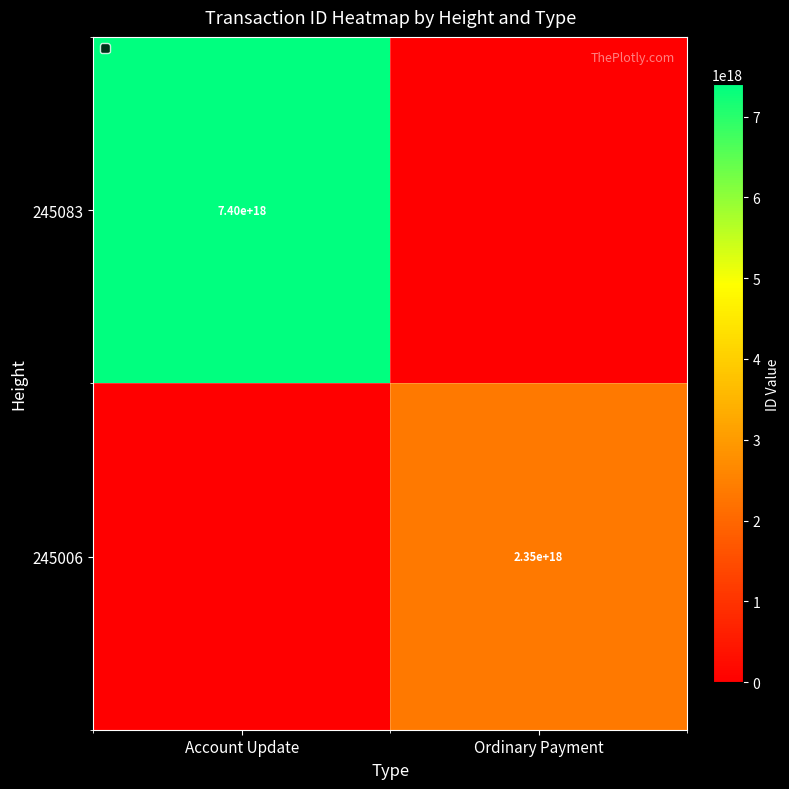

The 245083 series shows 7400000000000000000 at Account Update. True or false?

True